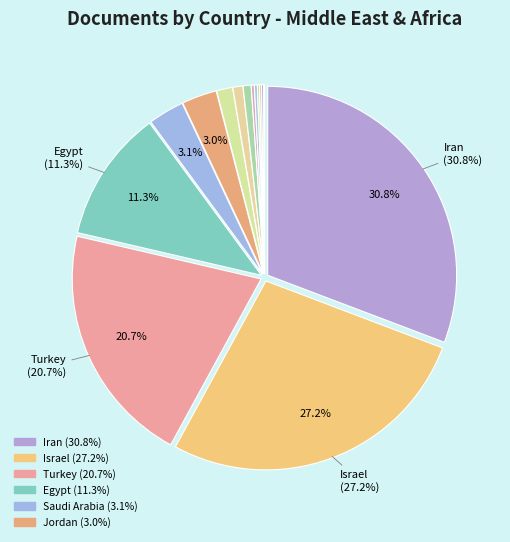

Which category has the biggest portion of the pie?

Iran